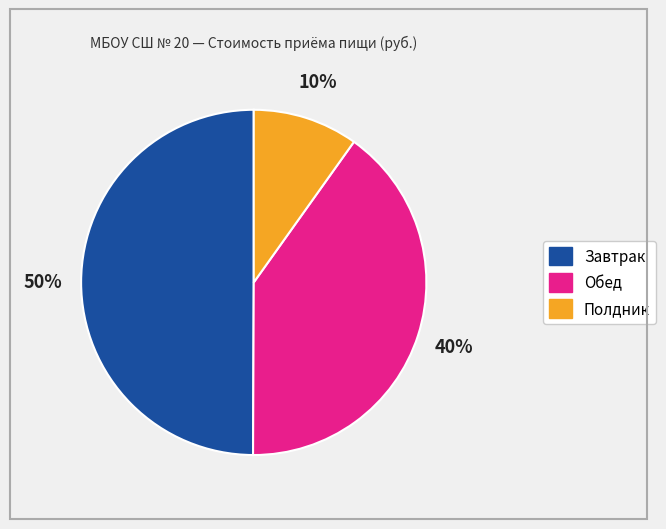

True or false: Обед accounts for 40% of the total.

True